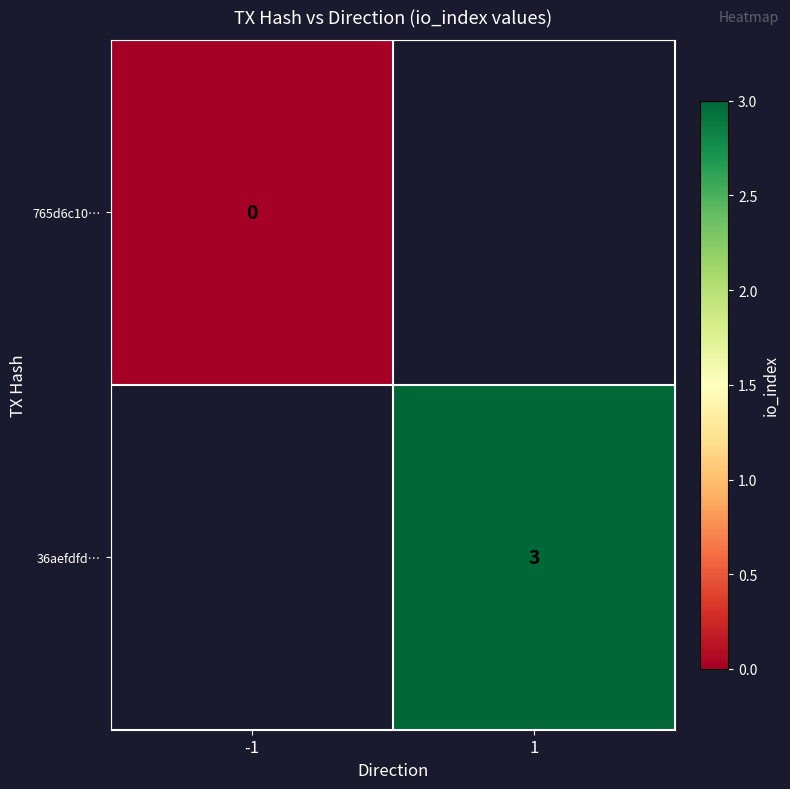

Count the number of data series in this chart.

2